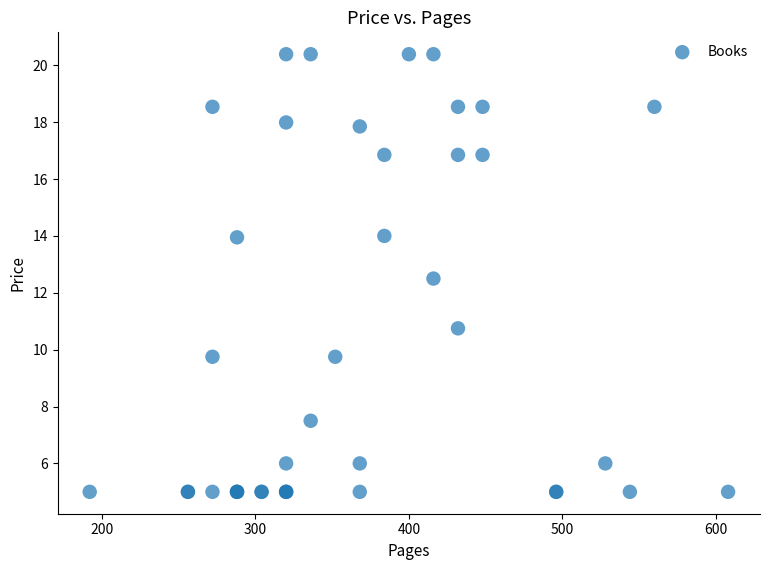

What Y value in the scatter plot is closest to 12?

12.5